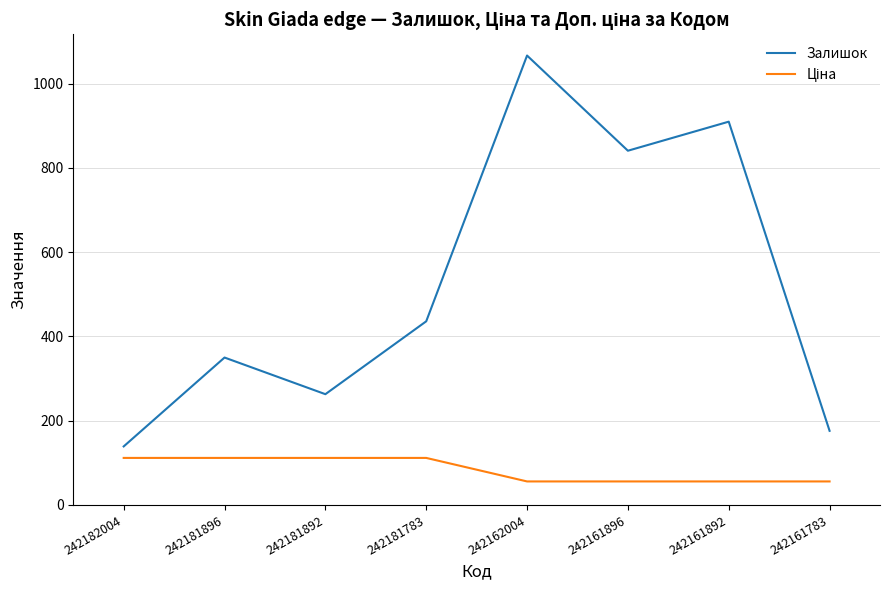

Where is Залишок nearest to the value 603?

242181783